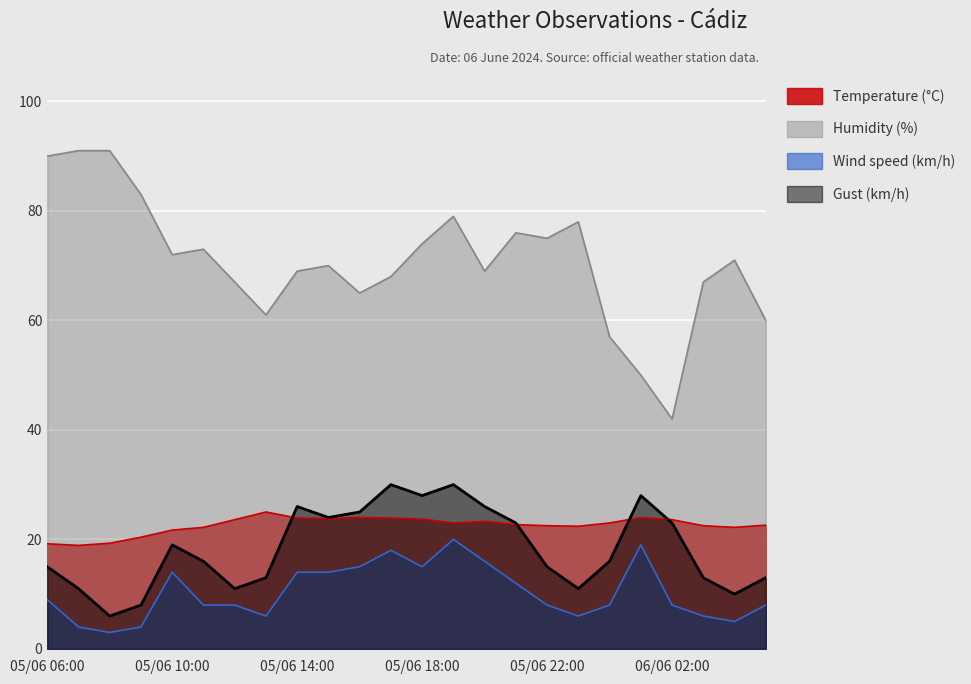

Read the Wind speed (km/h) value at 05/06 15:00.

14.0